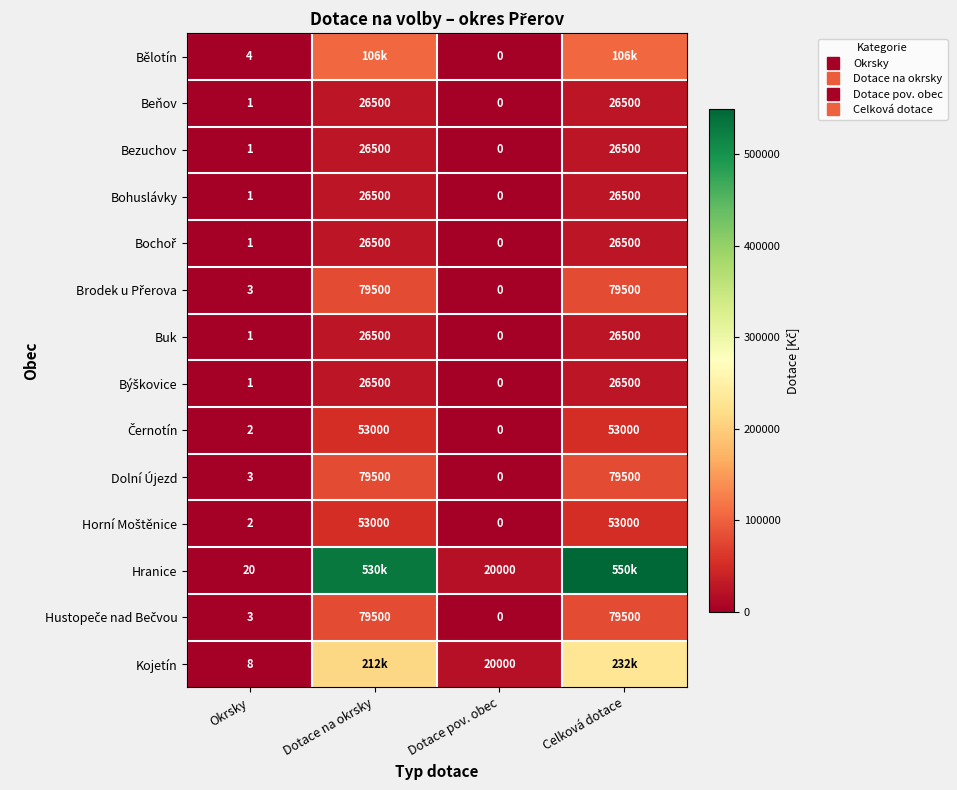

Which series has the widest spread of values?

Hranice